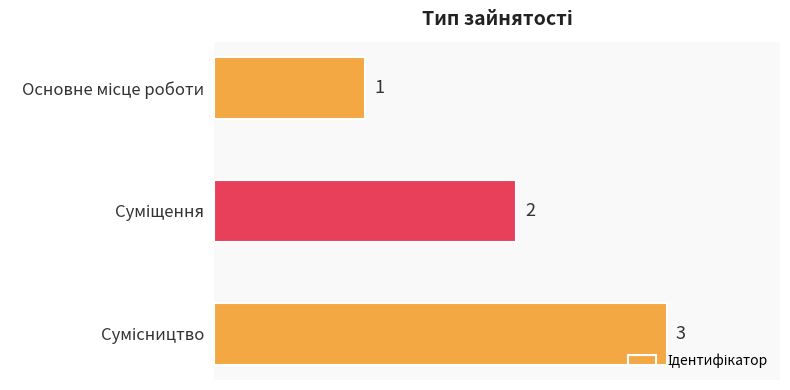

What is the value of the 3rd bar from the top?

3